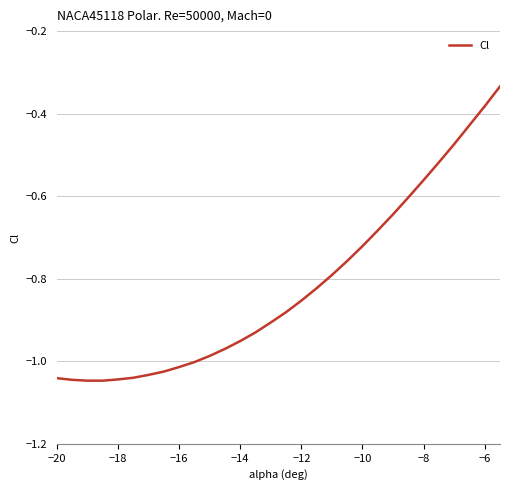

True or false: the data has more than 2 interior local peaks.

False